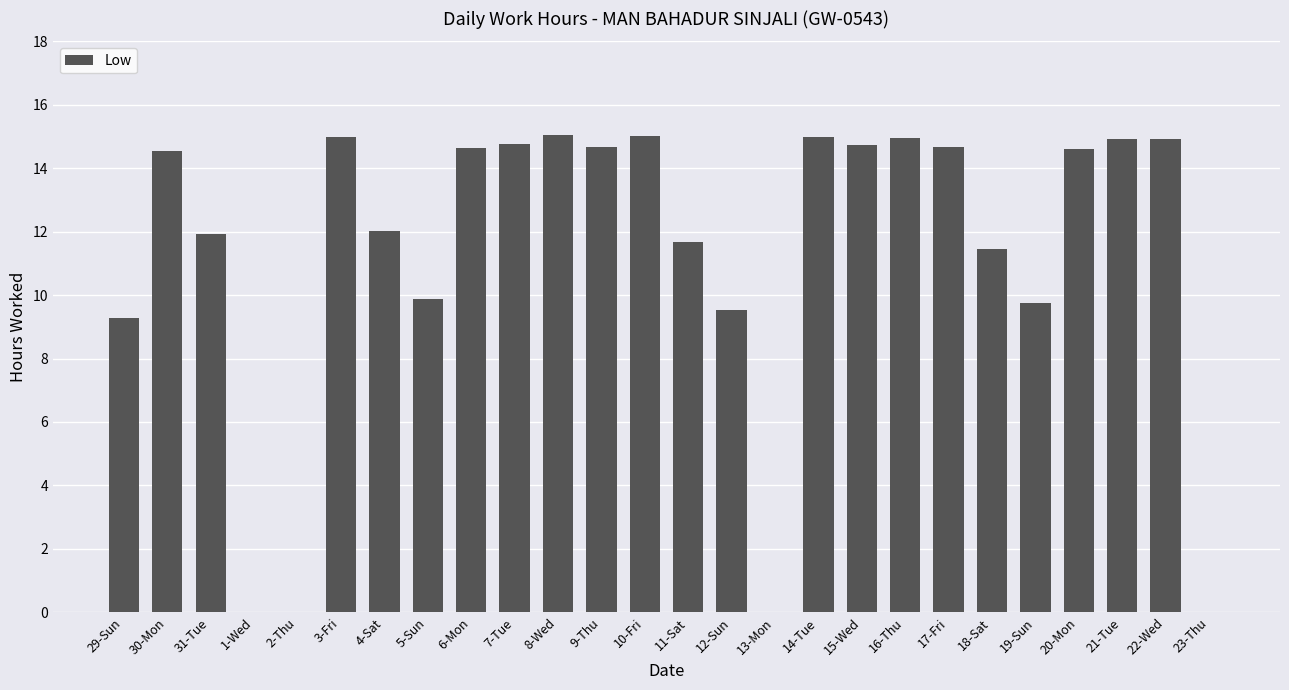

The value at 19-Sun is 9.7. True or false?

True